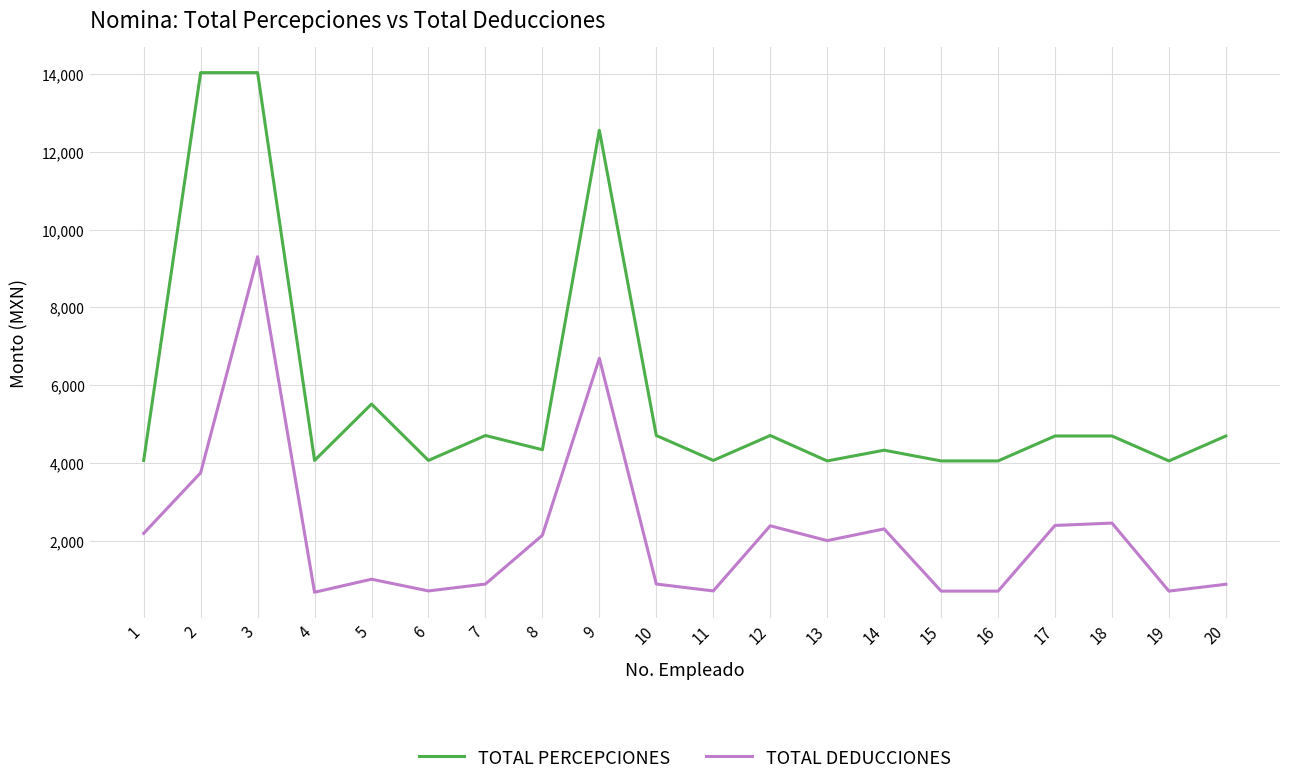

Between 3 and 16, which series saw the biggest shift?

TOTAL PERCEPCIONES